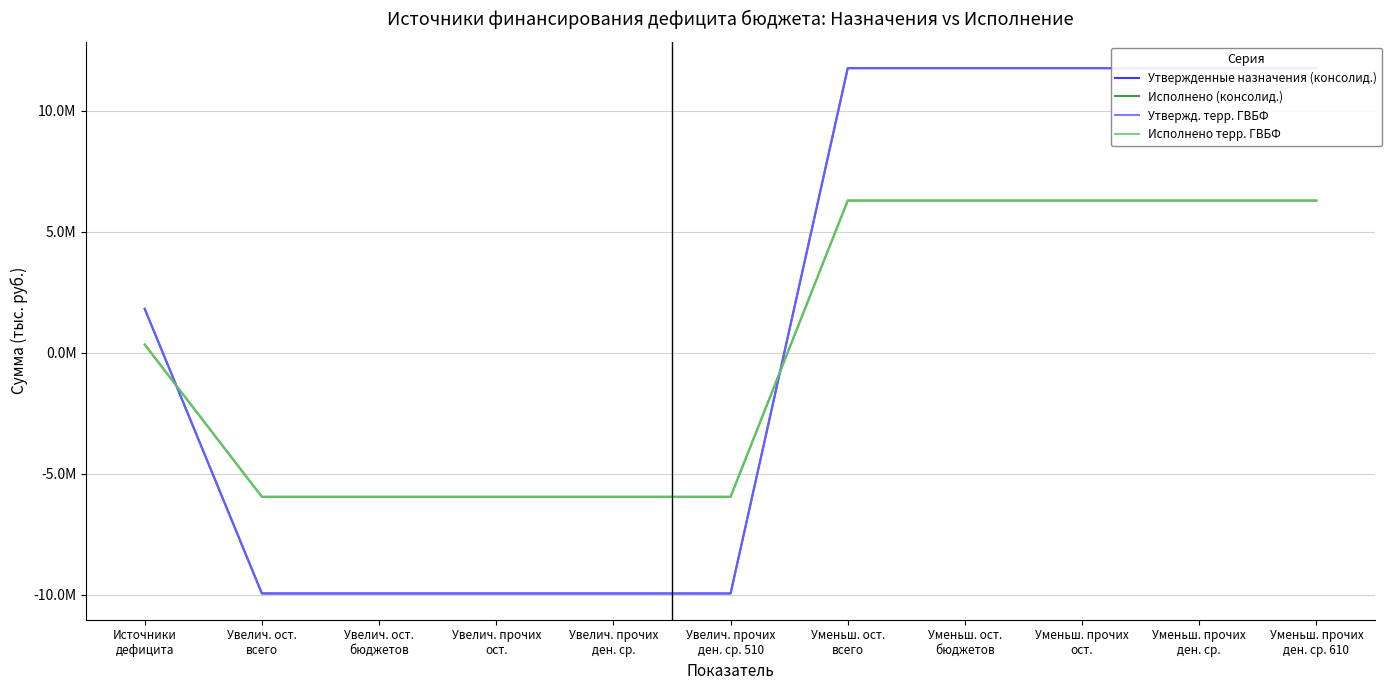

What is the difference between the Утвержденные назначения (консолид.) values at Увелич. ост.
всего and Уменьш. прочих
ост.?

21711745.3